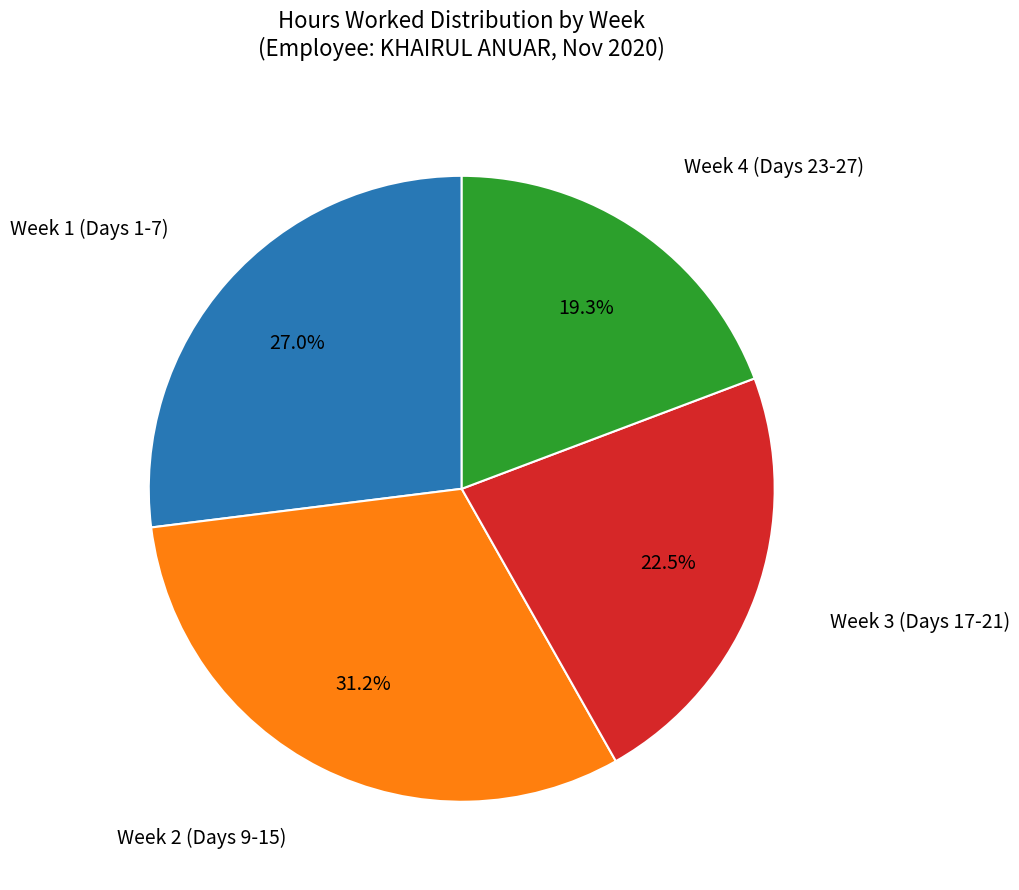

Is there a majority slice in this chart?

No